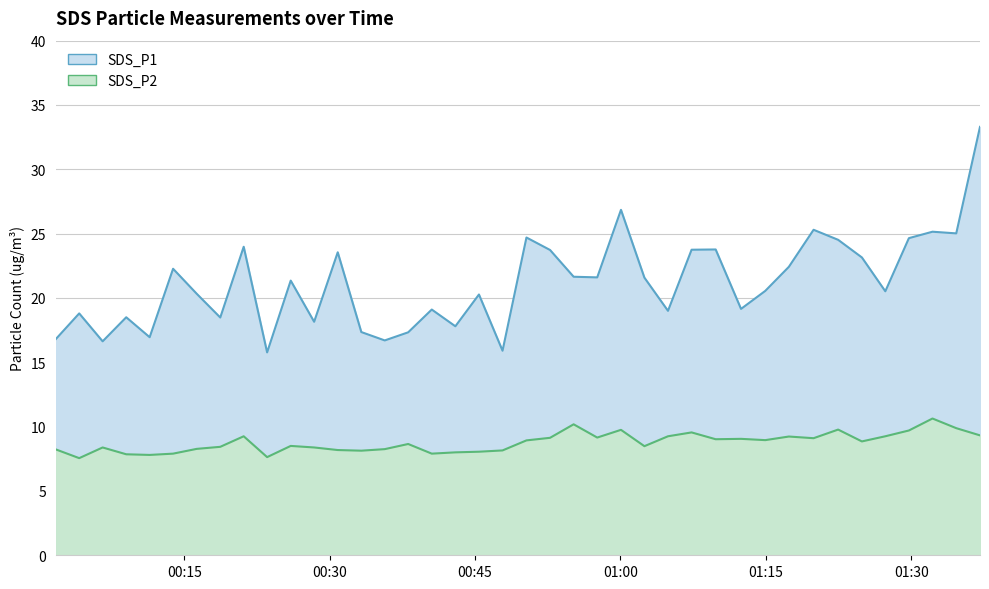

Rank the series at 2021/04/27 00:01:45 from highest to lowest value.

SDS_P1, SDS_P2